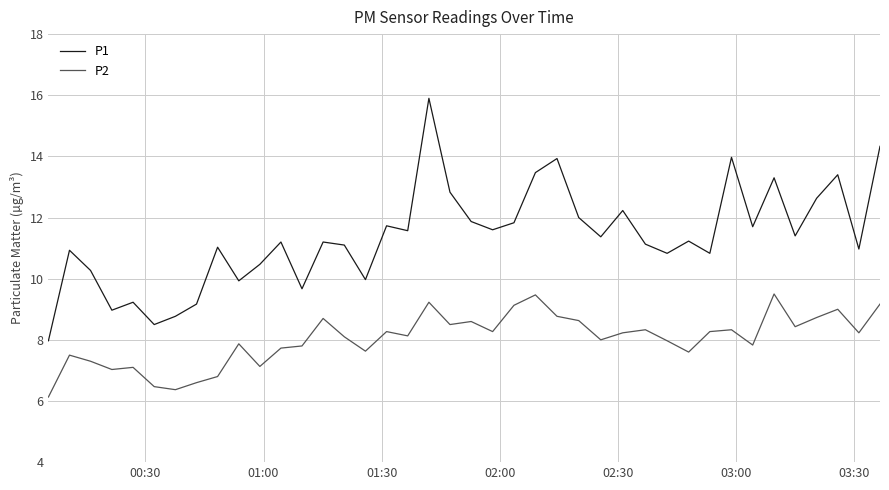

Which series has the largest range (max minus min)?

P1